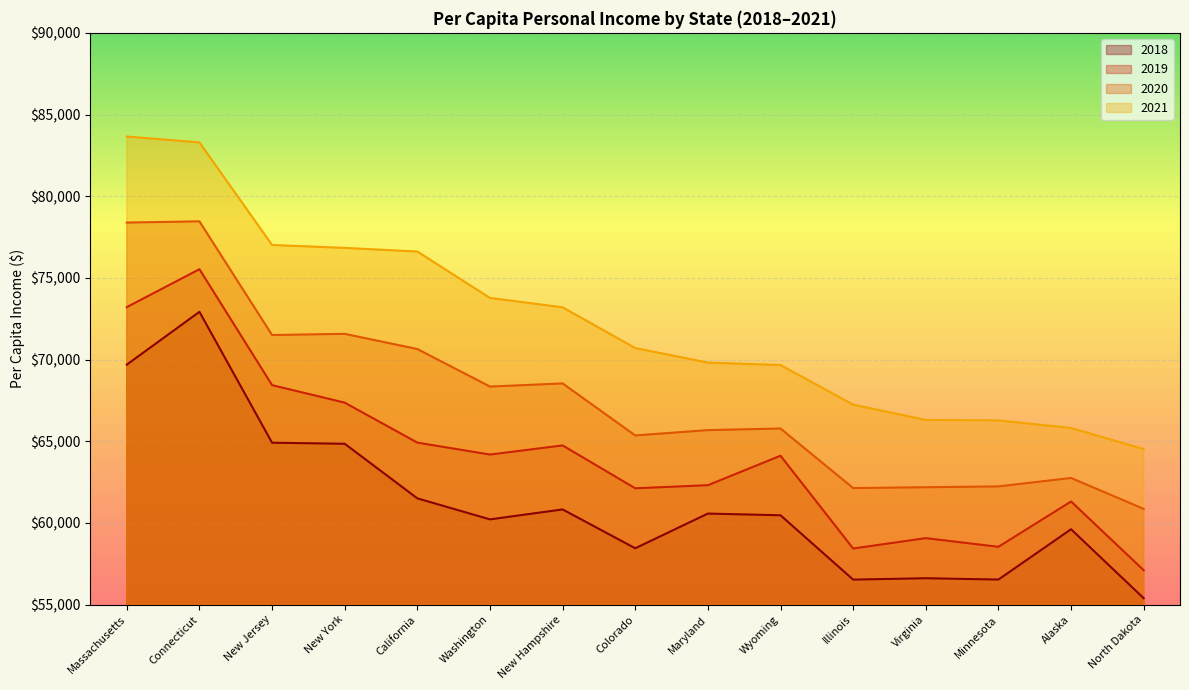

At which label does 2019 first exceed 64116?

Massachusetts